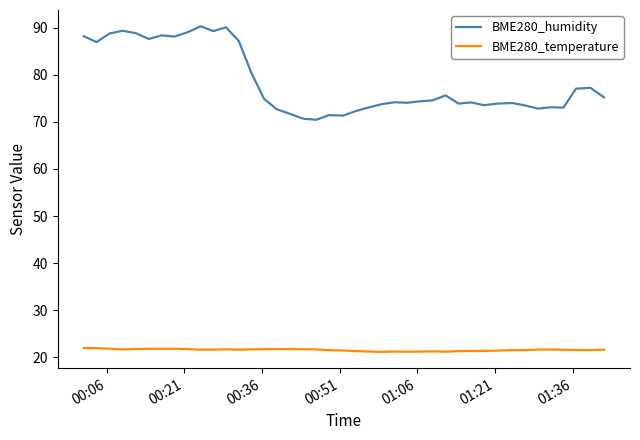

Which series has the largest total across all categories?

BME280_humidity